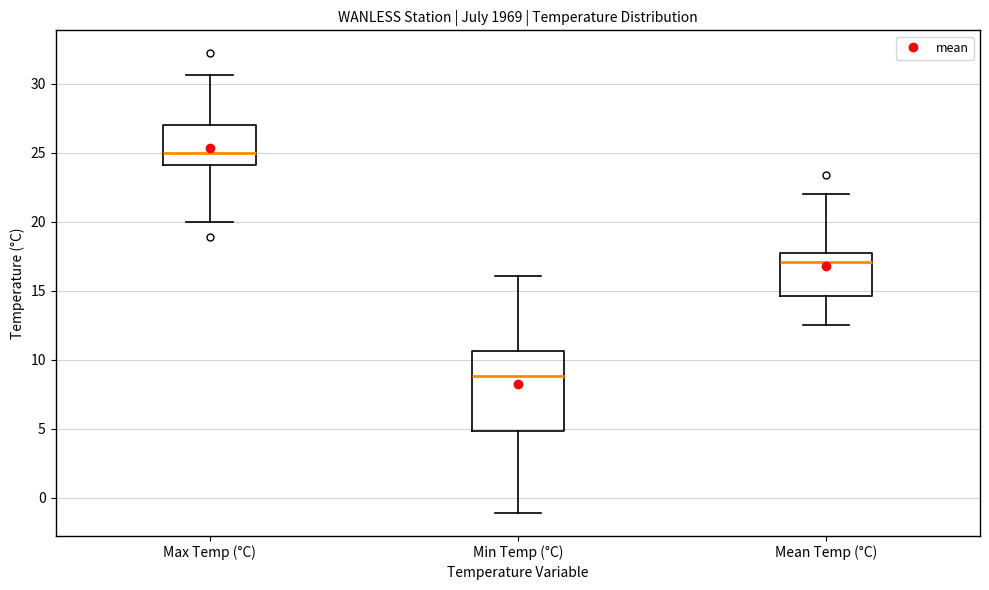

Where is the lower edge of the box for Max Temp (°C) on the y-axis? The values are not printed on the chart, so give them approximately, as read against the axis.

24.0